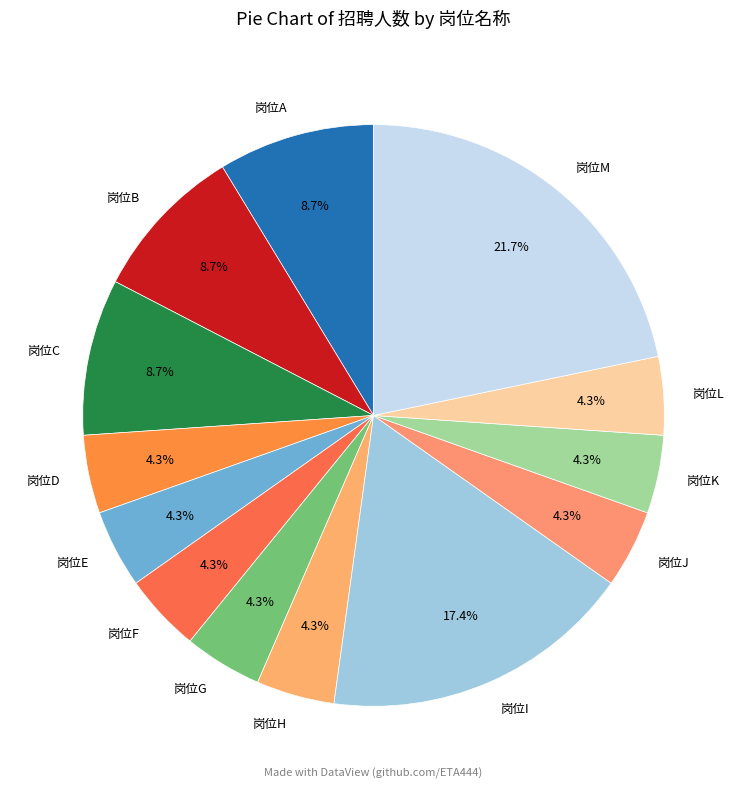

Is 岗位L the majority of the pie?

No